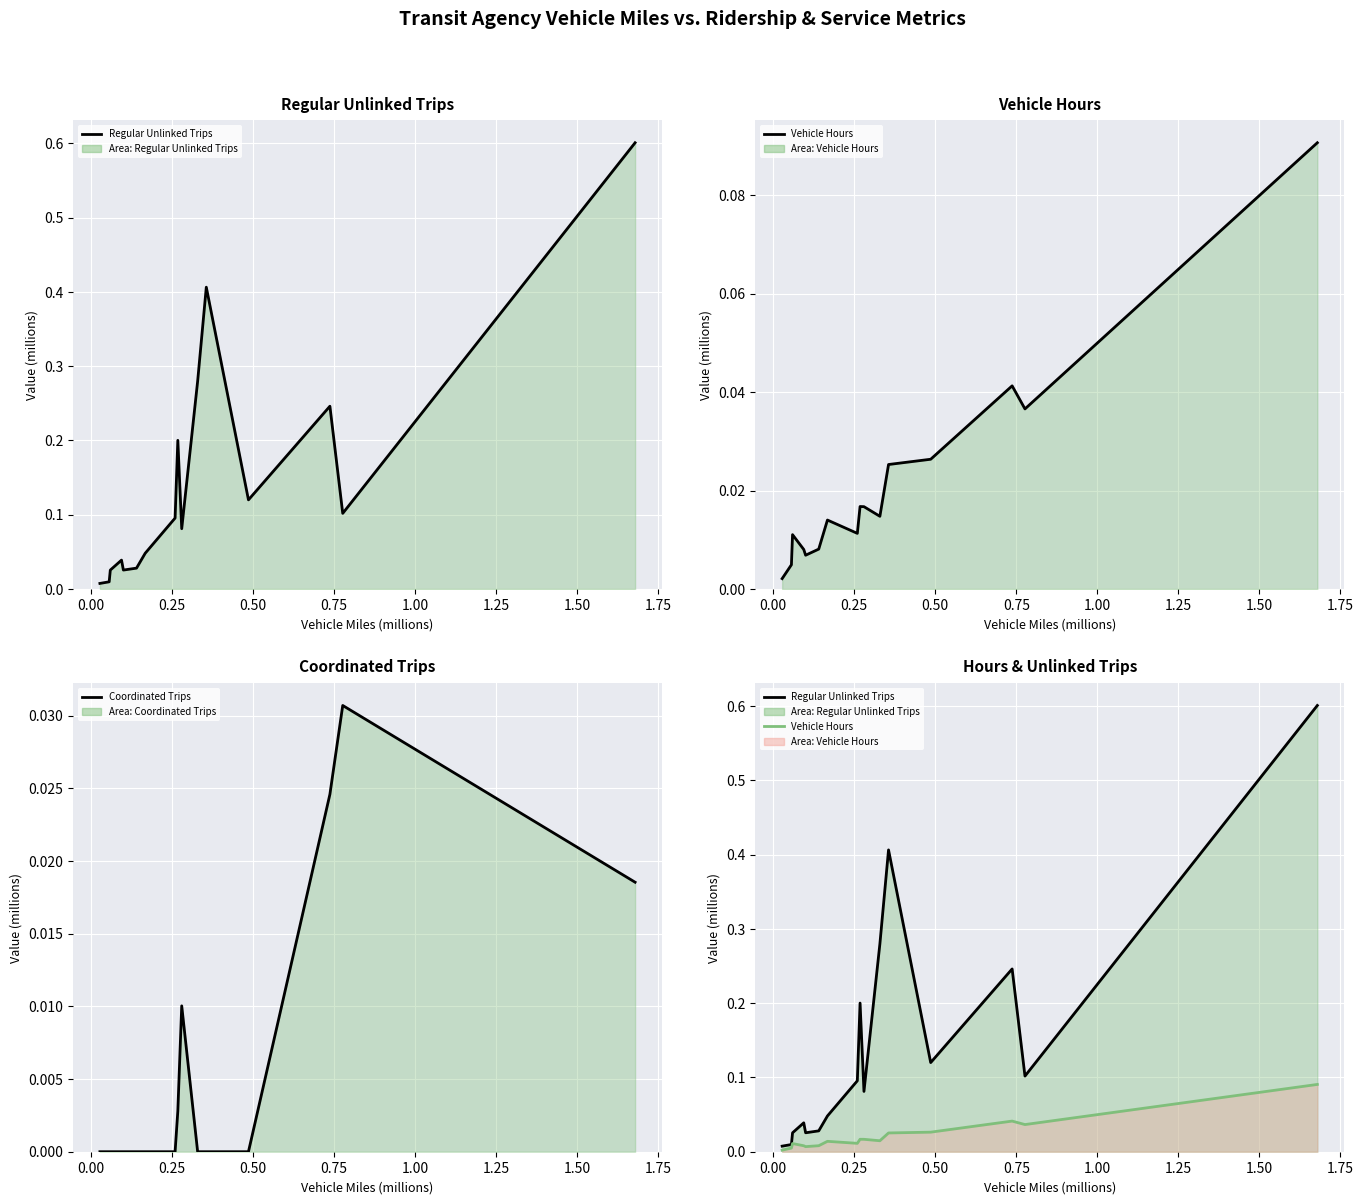

True or false: Vehicle Hours and Regular Unlinked Trips cross at least once.

False